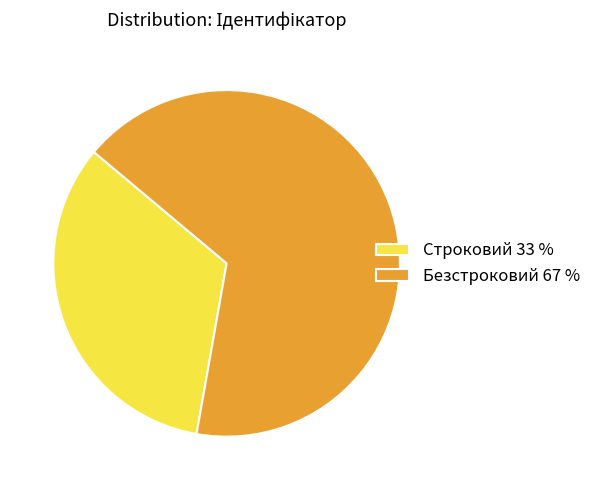

The Строковий 33 % slice represents 19% of the pie. True or false?

False